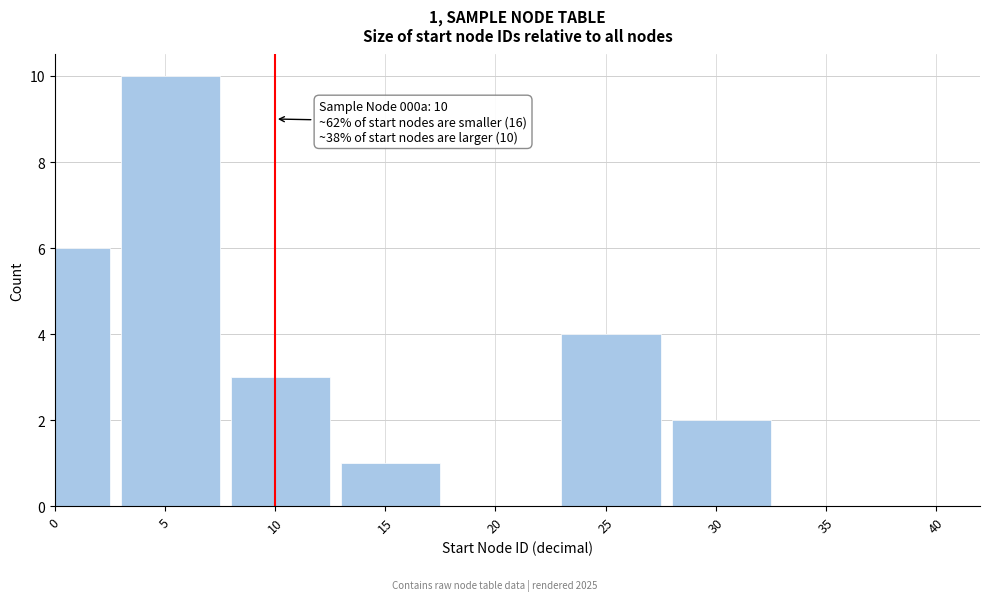

Reading left to right, list all the values displayed in this chart.

0=6	5=10	10=3	15=1	20=0	25=4	30=2	35=0